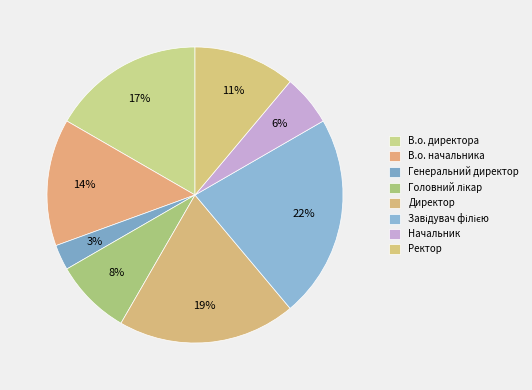

Is there a majority slice in this chart?

No